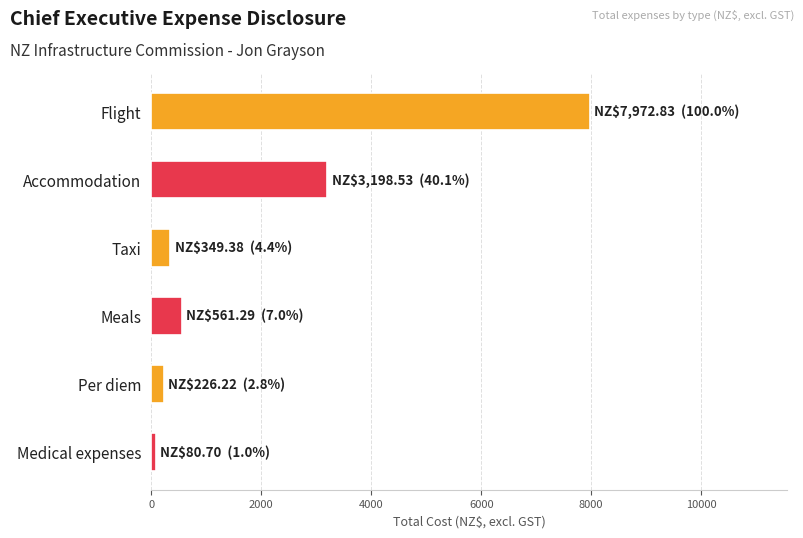

The chart shows a value of 3198.5 at Accommodation. True or false?

True